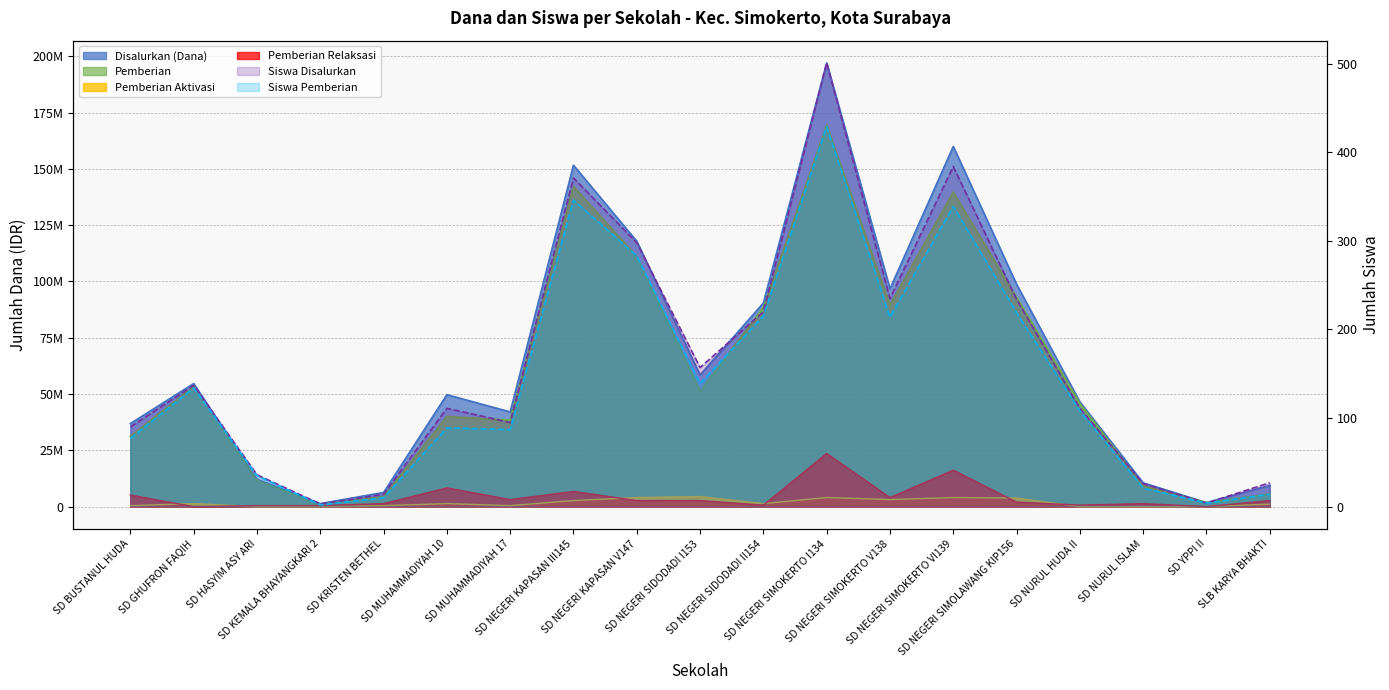

After their last crossing, which series has the higher values: Pemberian Aktivasi or Pemberian Relaksasi?

Pemberian Relaksasi